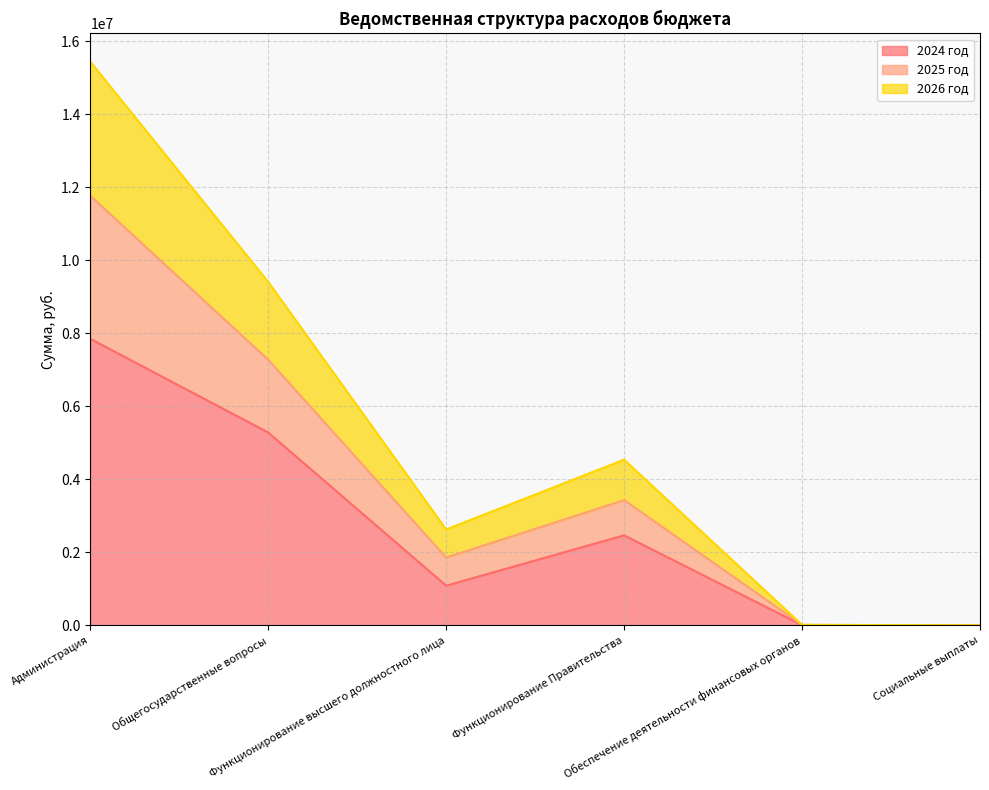

What is the highest value of the 2024 год series?

7851256.5